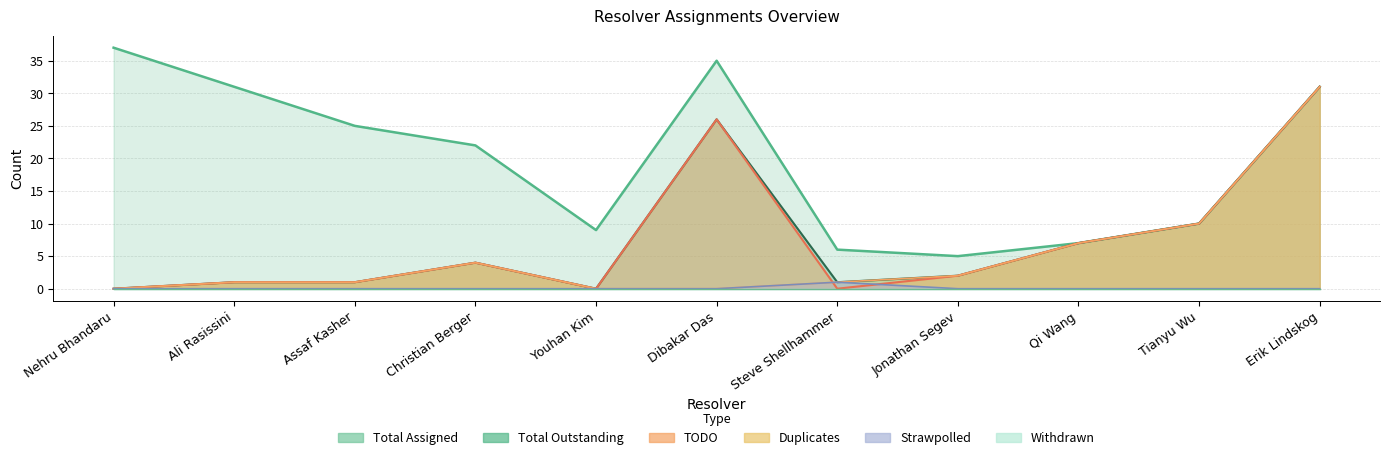

Between Qi Wang and Erik Lindskog, which series saw the biggest shift?

TODO